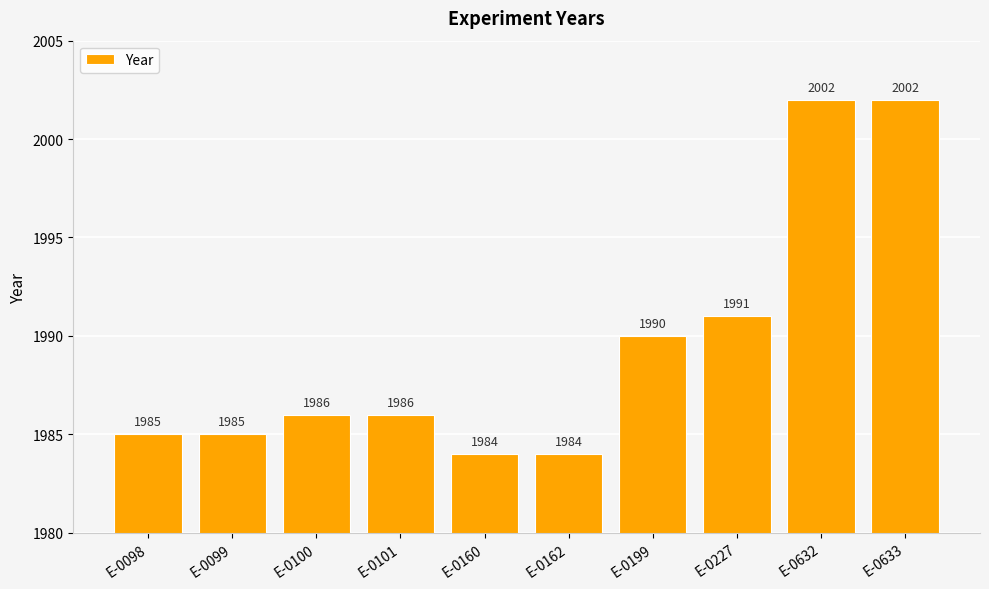

What is the minimum value shown in the chart?

1984